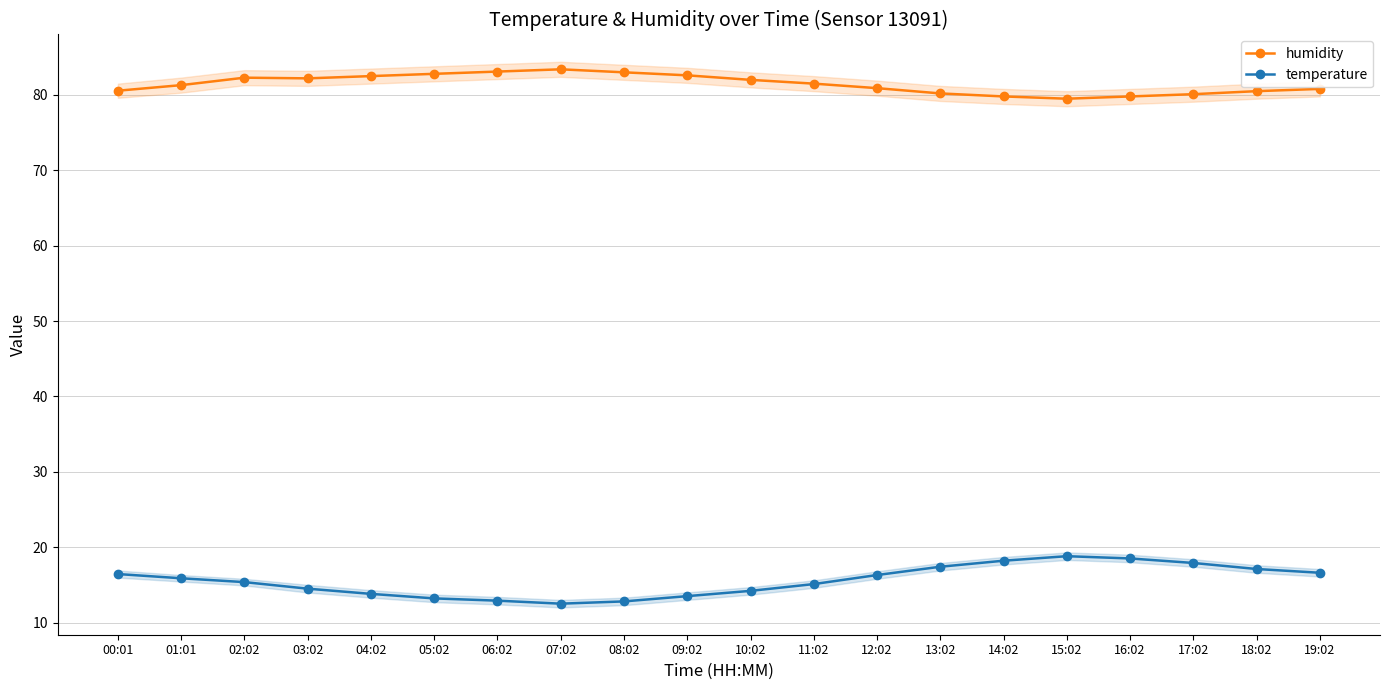

True or false: humidity has a value of 81.3 at 01:01.

True